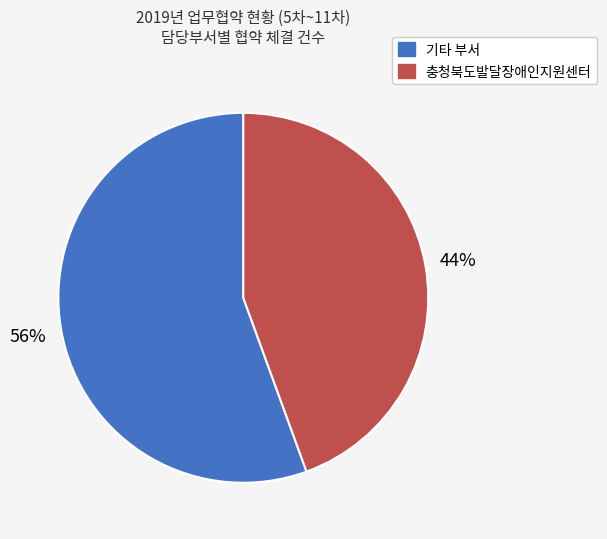

To the nearest percent, what is the average slice percentage?

50%